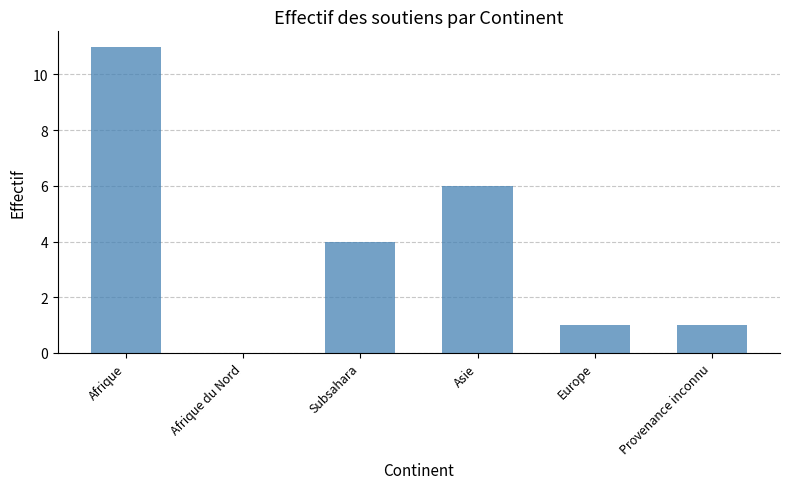

The value at Provenance inconnu is 1. True or false?

True